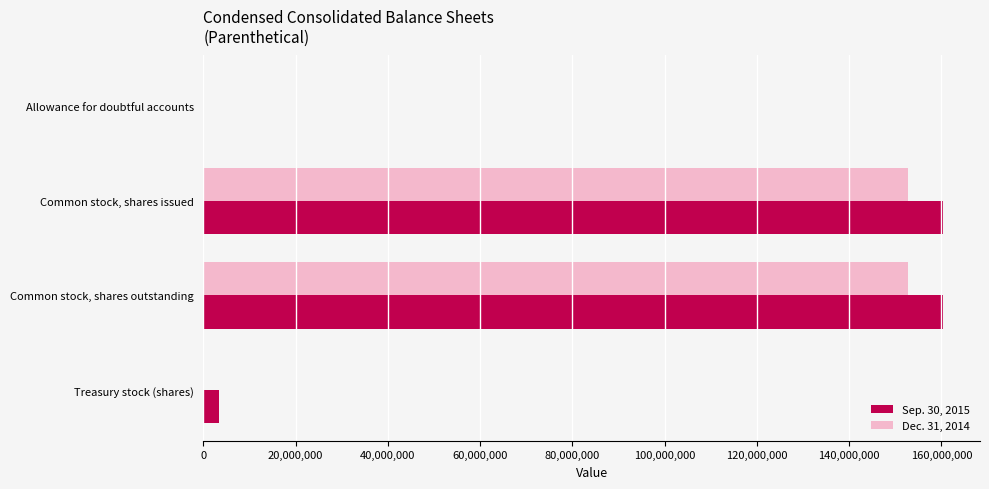

Is the value of Sep. 30, 2015 at Common stock, shares issued greater than the value of Dec. 31, 2014 at Common stock, shares issued?

Yes